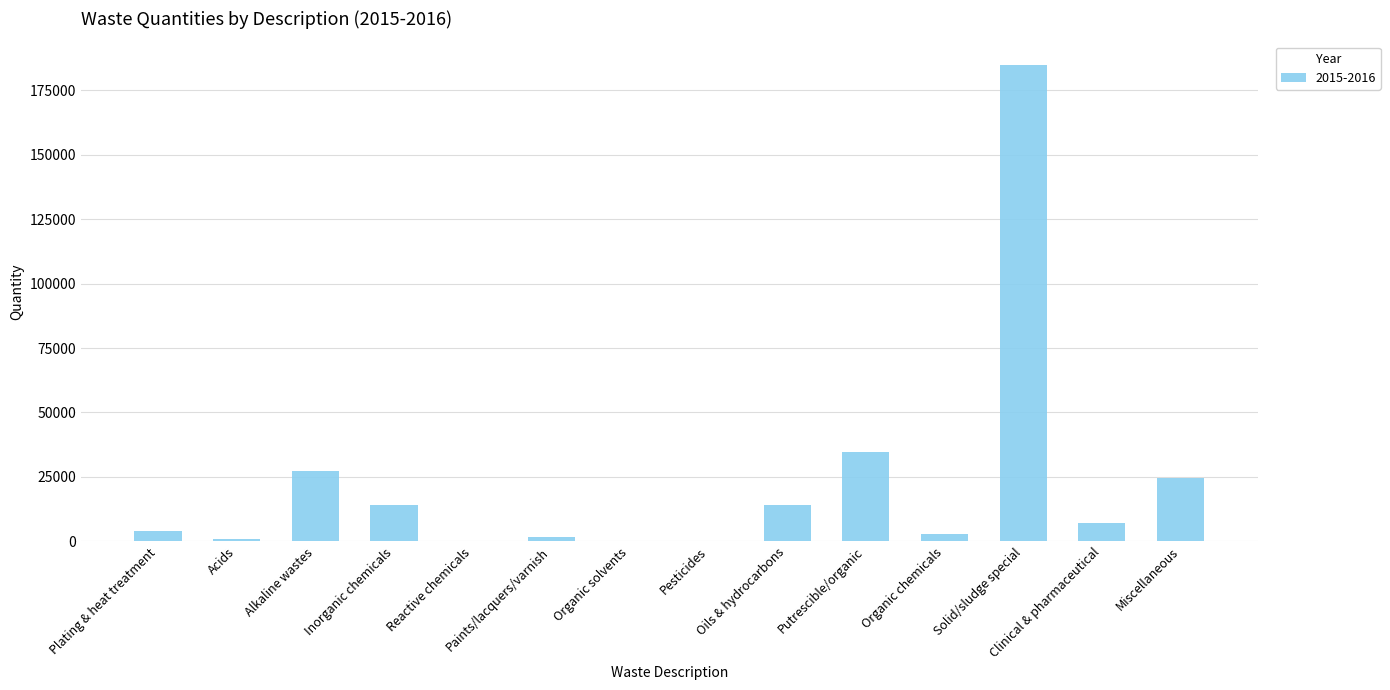

What is the sum of all values?

315805